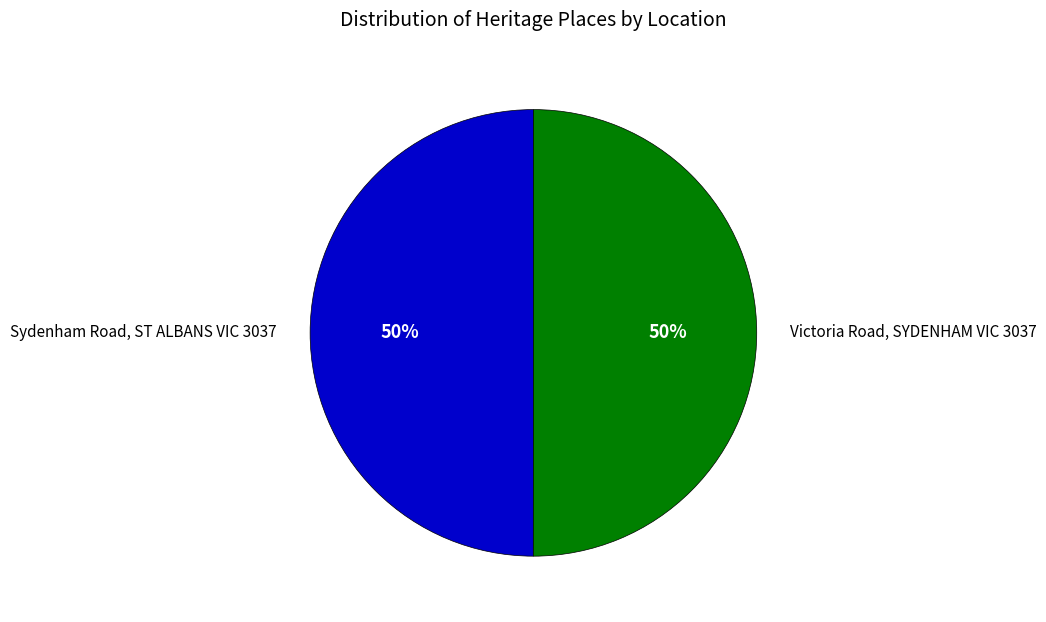

What percentage is the Sydenham Road, ST ALBANS VIC 3037 slice, to the nearest percent?

50%